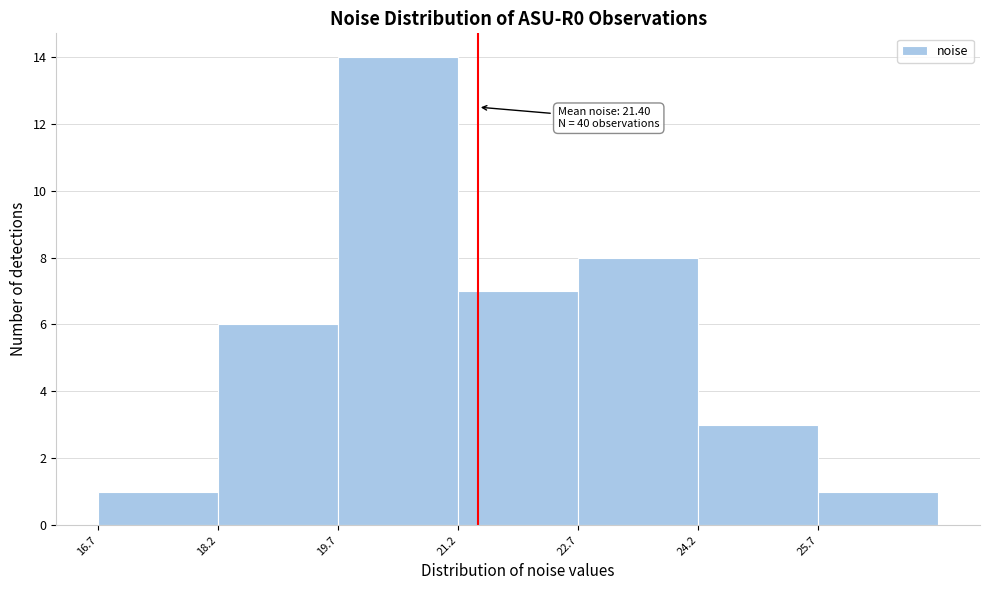

Over which range of the x-axis is the bar tallest?

19.6 to 21.2